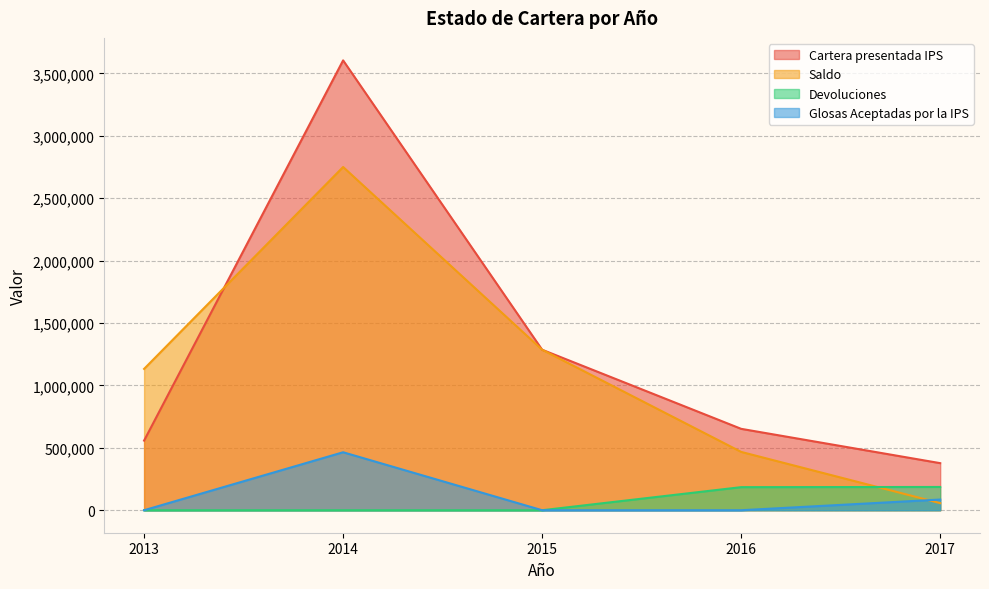

What is the difference between the maximum and second lowest values in the Cartera presentada IPS series?

3046359